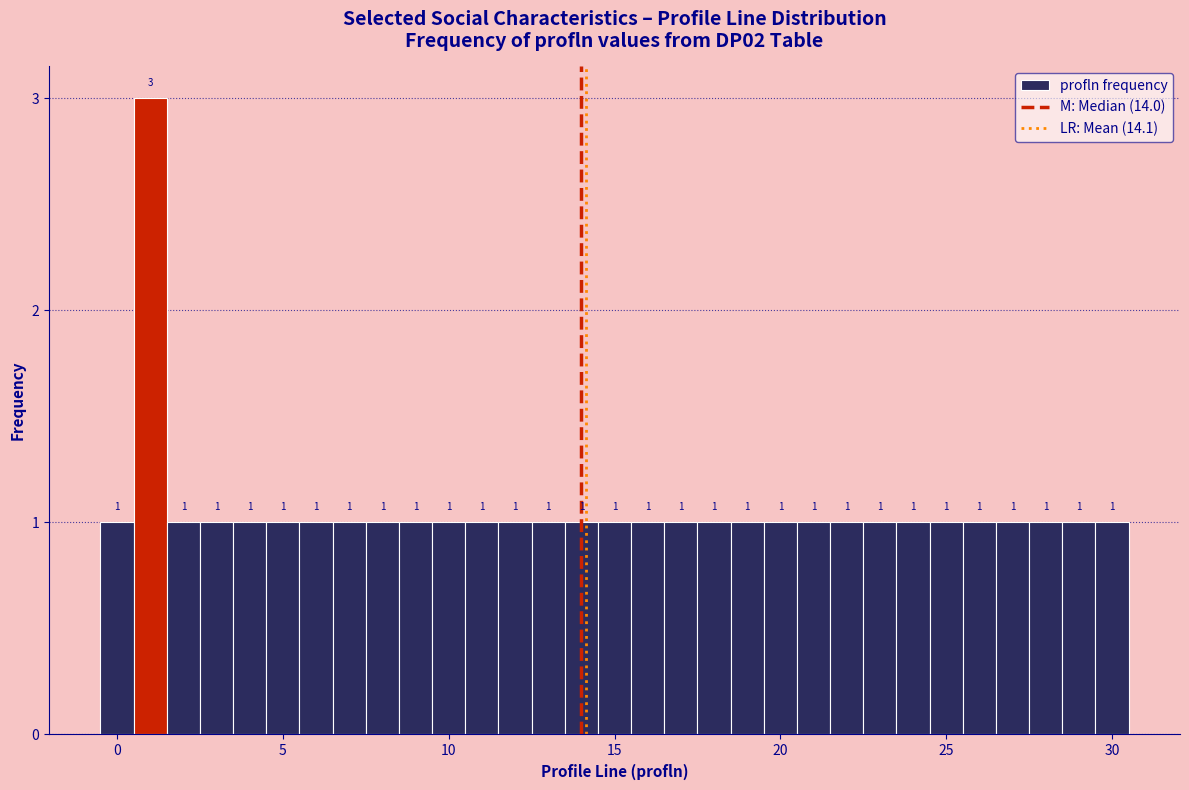

Around what value on the x-axis is the tallest bar? Give the approximate position of its centre, as read against the axis.

1.0